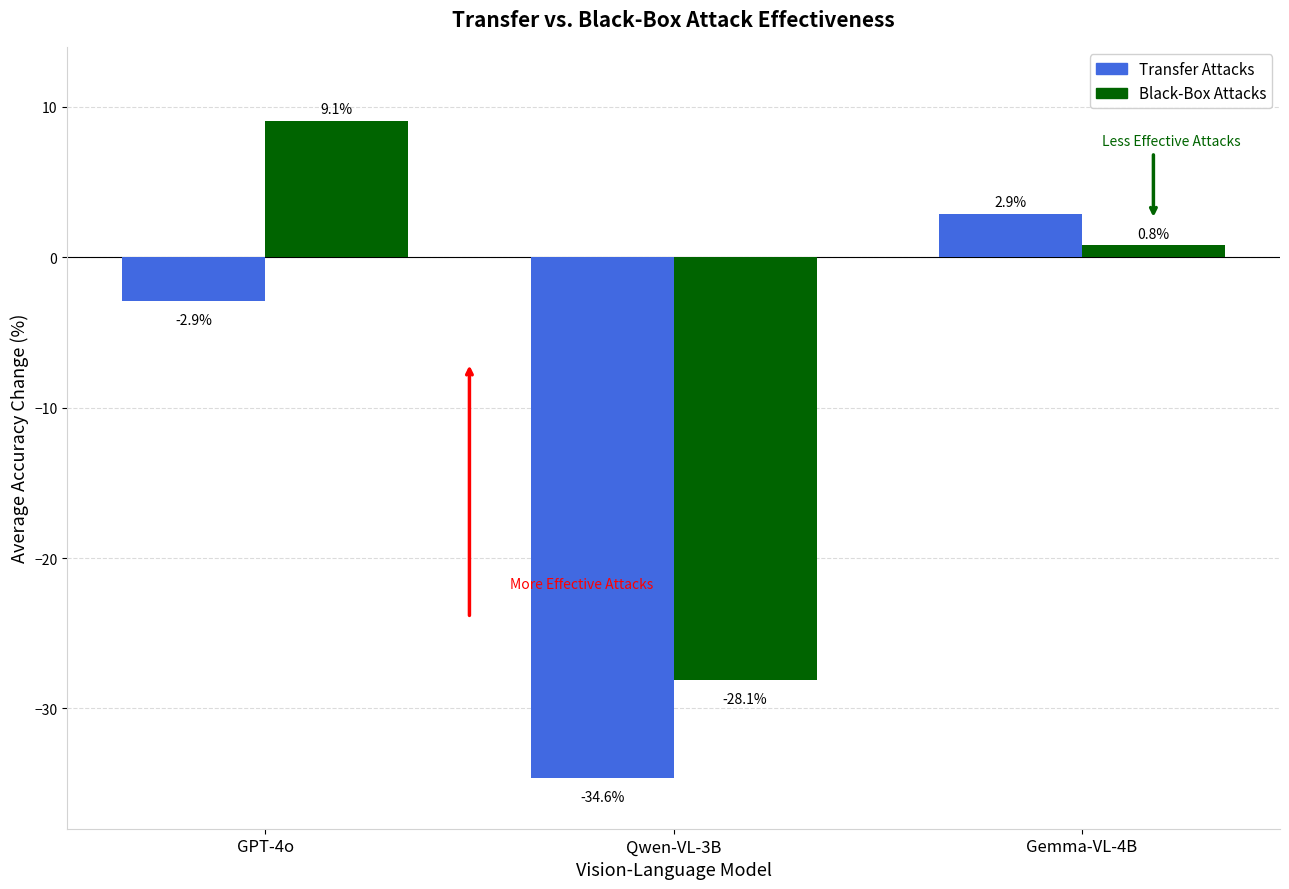

How many groups of bars are there?

3